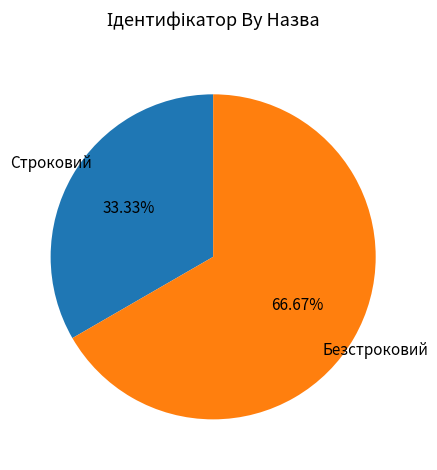

Rank the categories by value from highest to lowest.

Безстроковий, Строковий